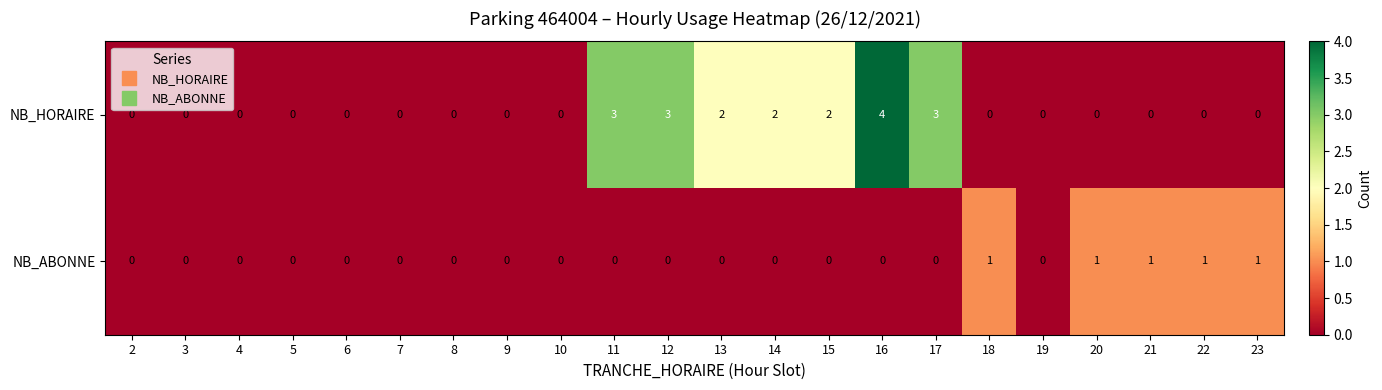

Rank the series by their maximum value, from highest to lowest.

NB_HORAIRE, NB_ABONNE